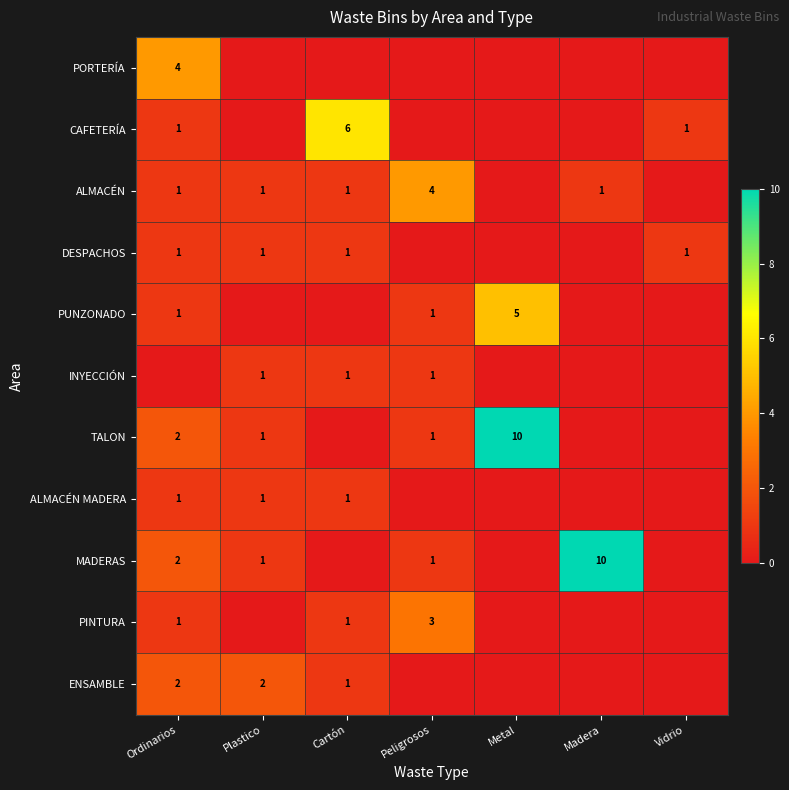

The ALMACÉN MADERA series shows 1 at Cartón. True or false?

True